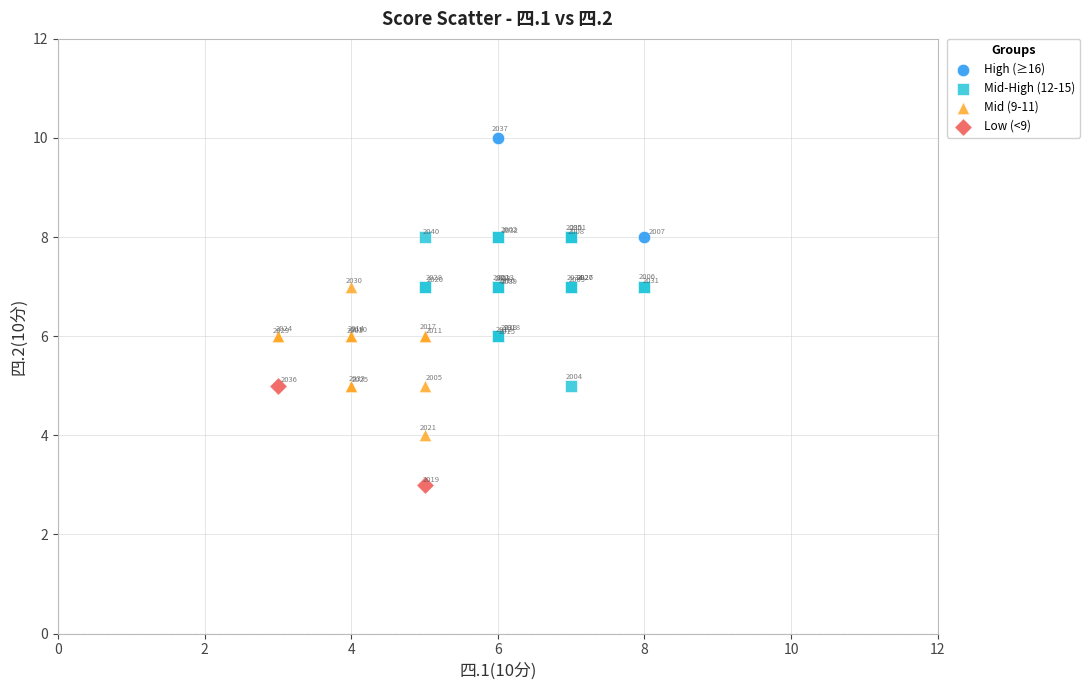

What are all the series names shown in the legend?

High (≥16), Mid-High (12-15), Mid (9-11), Low (<9)